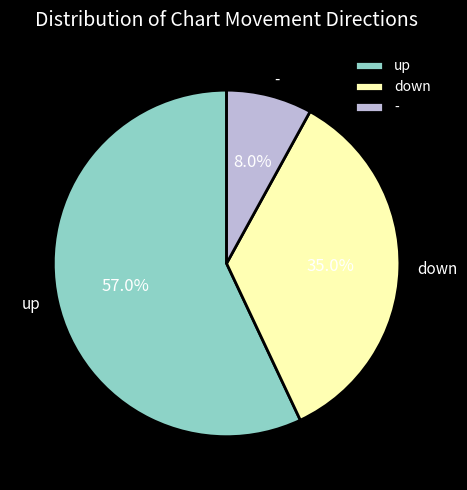

Between down and -, which is larger?

down